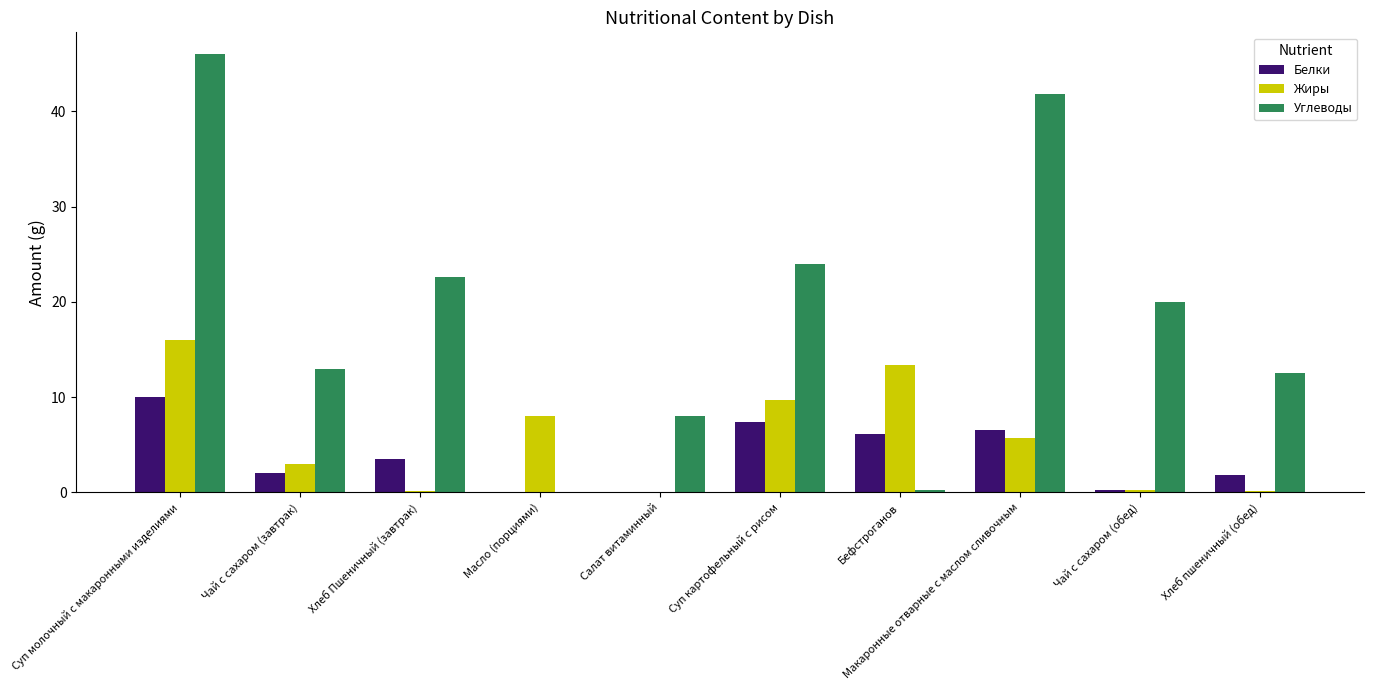

Does the chart contain stacked bars?

No